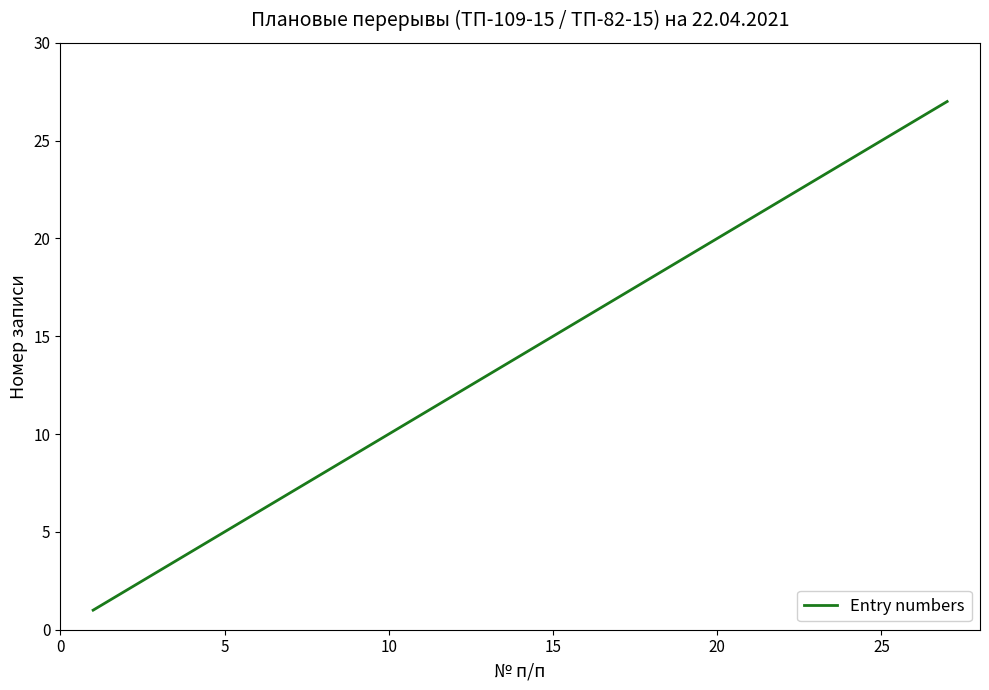

The value at 25 is 9. True or false?

False